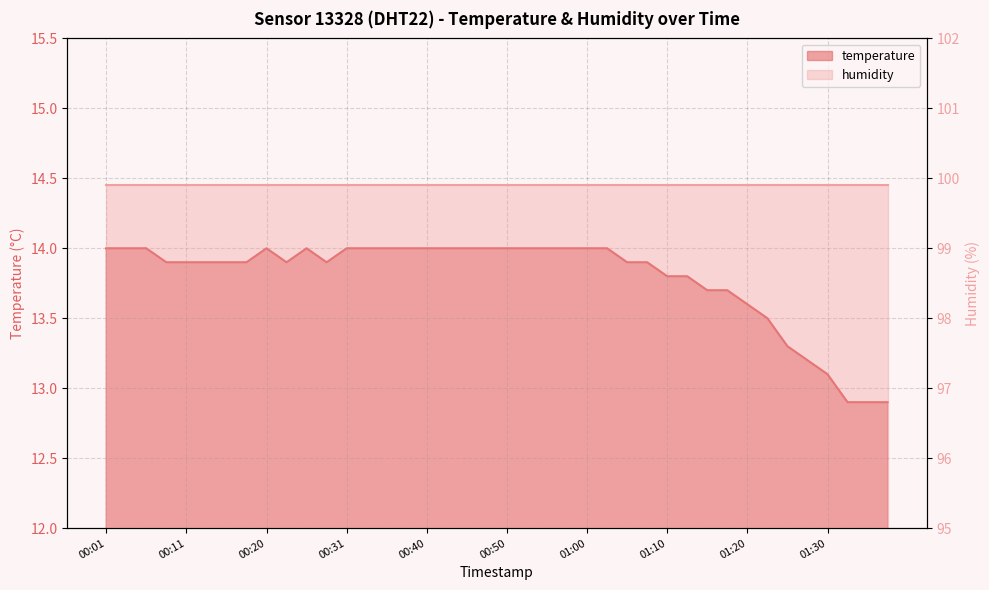

What is the approximate value at 00:31?

14.0